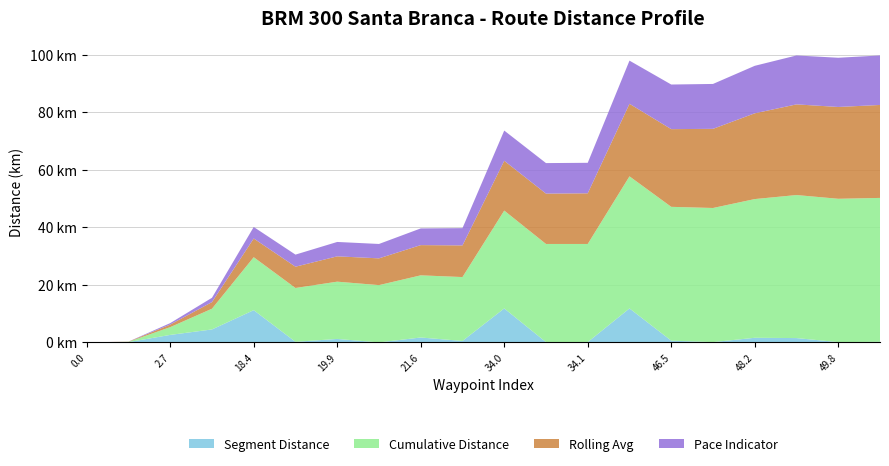

Reading right to left, extract all data points from this chart.

Segment Distance: 0.1=0.2	1.5=0.1	1.6=1.5	0.1=1.6	0.6=0.1	11.8=0.6	0.1=11.8	0.1=0.1	11.8=0.1	0.5=11.8	1.7=0.5	0.0=1.7	1.2=0.0	0.2=1.2	11.2=0.2	4.5=11.2	2.6=4.5	0.2=2.6	0.1=0.1	0.0=0.0
Cumulative Distance: 0.1=50.0	1.5=49.8	1.6=49.7	0.1=48.2	0.6=46.6	11.8=46.5	0.1=45.9	0.1=34.1	11.8=34.1	0.5=34.0	1.7=22.2	0.0=21.6	1.2=19.9	0.2=19.9	11.2=18.7	4.5=18.4	2.6=7.2	0.2=2.7	0.1=0.1	0.0=0.0
Rolling Avg: 0.1=32.3	1.5=31.9	1.6=31.5	0.1=29.8	0.6=27.5	11.8=27.0	0.1=25.2	0.1=17.6	11.8=17.5	0.5=17.3	1.7=11.0	0.0=10.5	1.2=9.3	0.2=8.8	11.2=7.4	4.5=6.5	2.6=2.3	0.2=0.9	0.1=0.1	0.0=0.0
Pace Indicator: 0.1=17.2	1.5=17.1	1.6=17.0	0.1=16.5	0.6=15.6	11.8=15.5	0.1=15.0	0.1=10.6	11.8=10.6	0.5=10.5	1.7=6.0	0.0=5.8	1.2=5.0	0.2=5.0	11.2=4.2	4.5=4.0	2.6=1.5	0.2=0.5	0.1=0.0	0.0=0.0